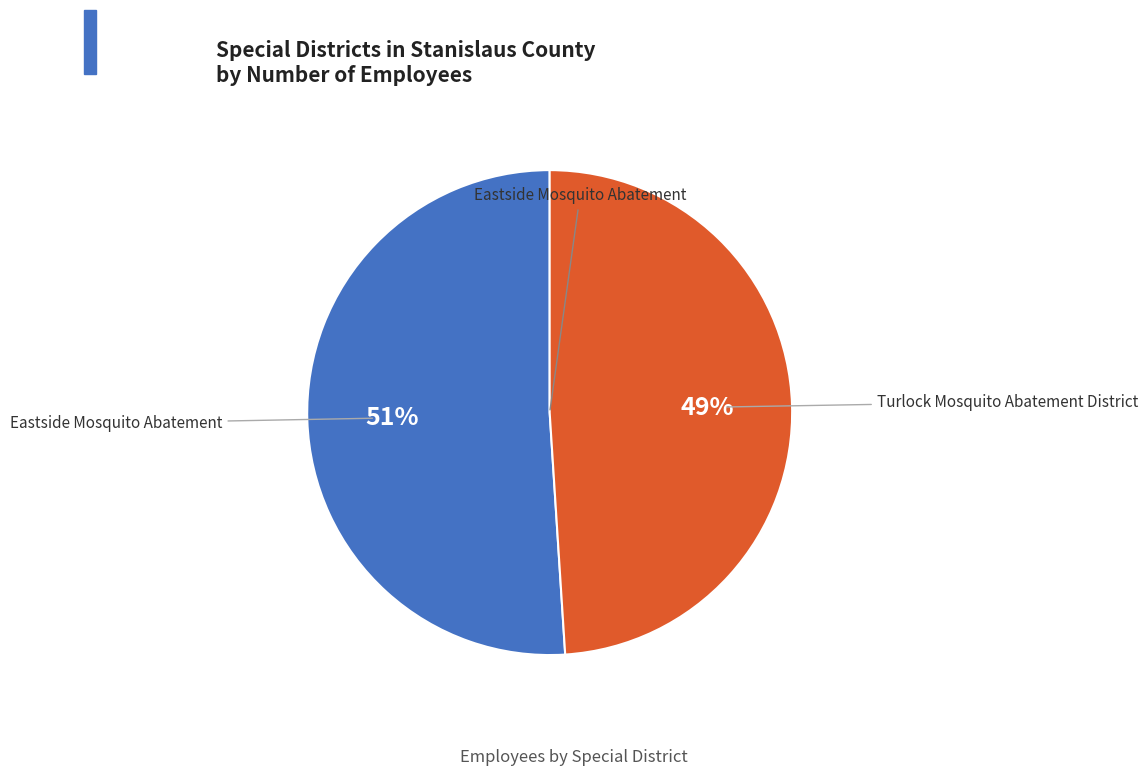

How many segments does this pie chart have?

2